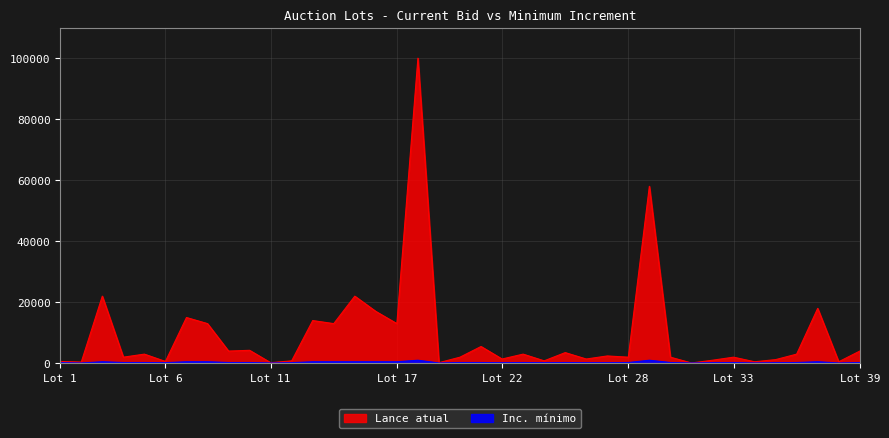

True or false: Inc. mínimo has a value of 272 at Lot 1.

False